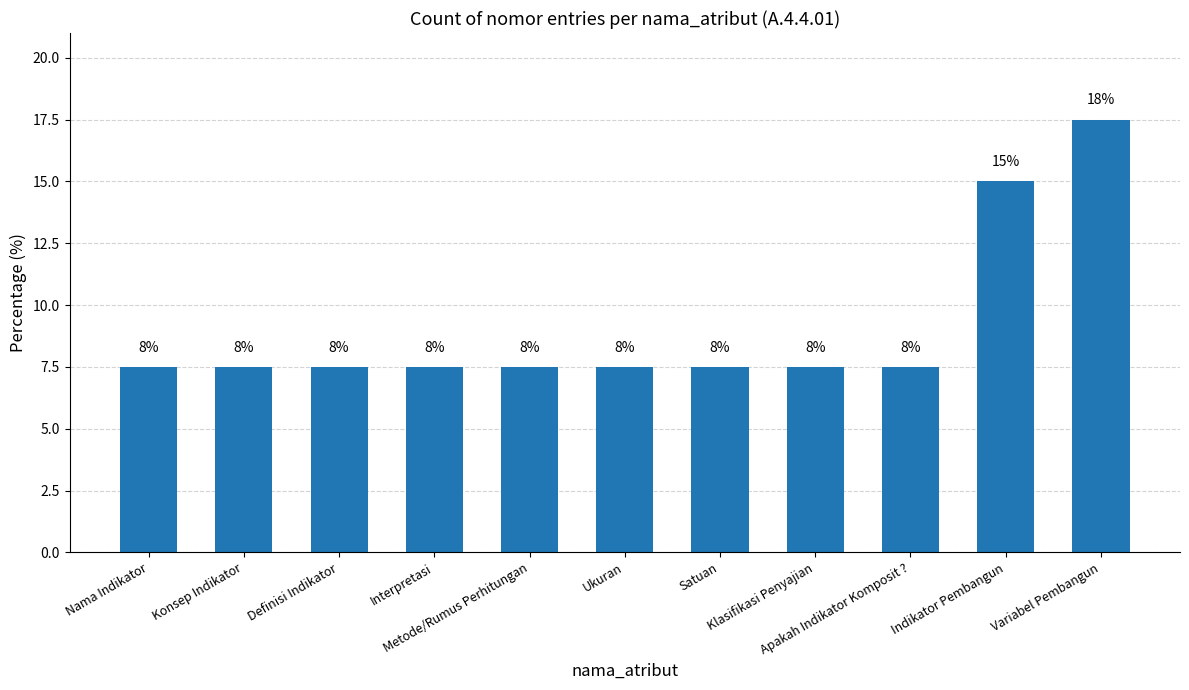

What value does the data have at Satuan?

7.5